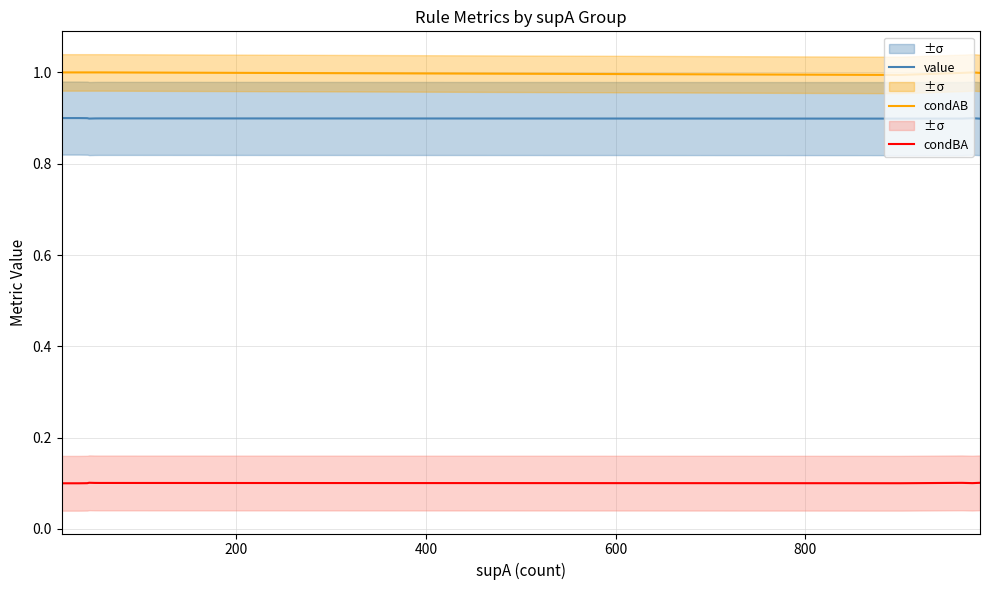

True or false: value and condAB intersect in this chart.

False